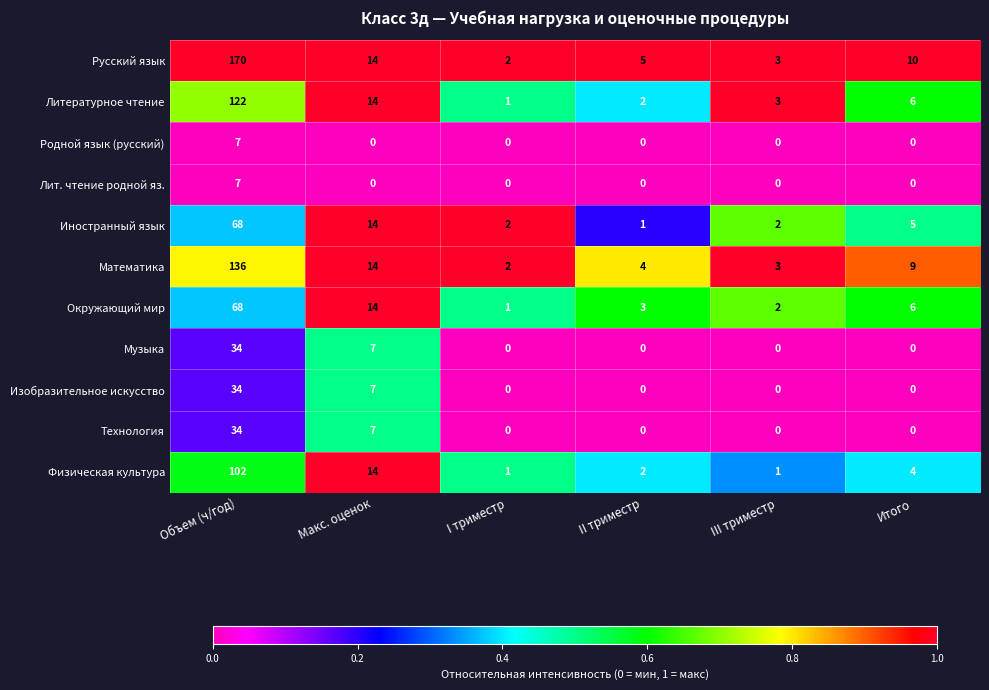

Between Макс. оценок and III триместр, which series saw the biggest shift?

Физическая культура